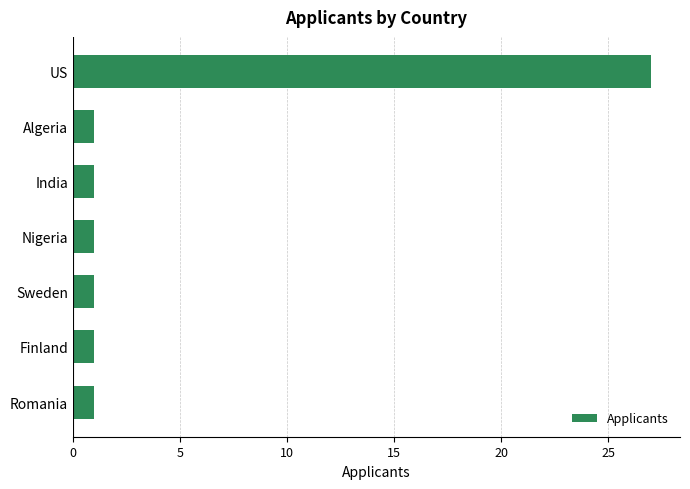

Reading top to bottom, what are all the values shown in this chart?

27	1	1	1	1	1	1